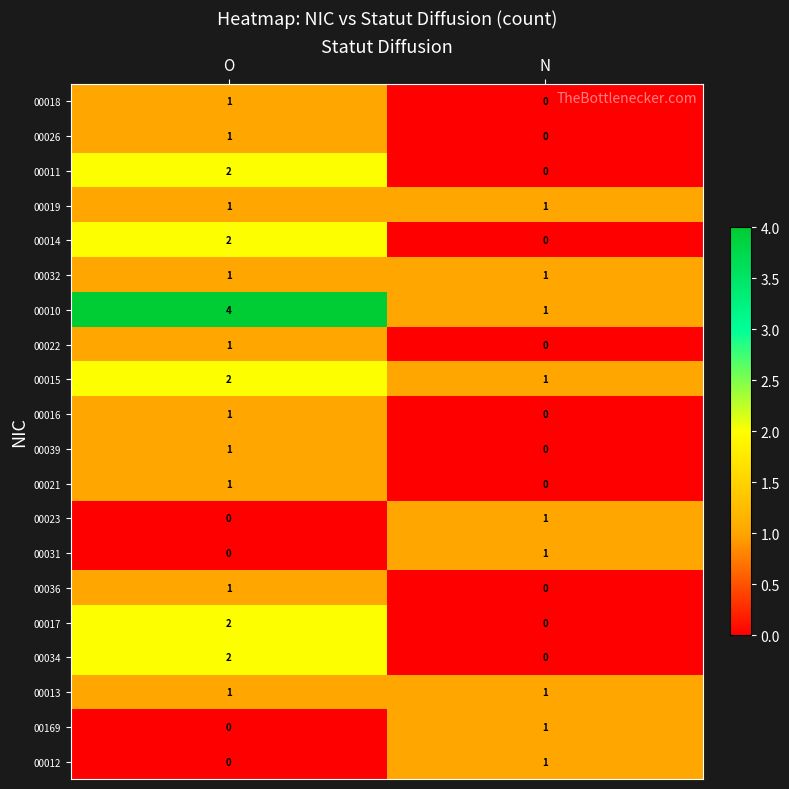

At which label is 00039 closest to 0?

N